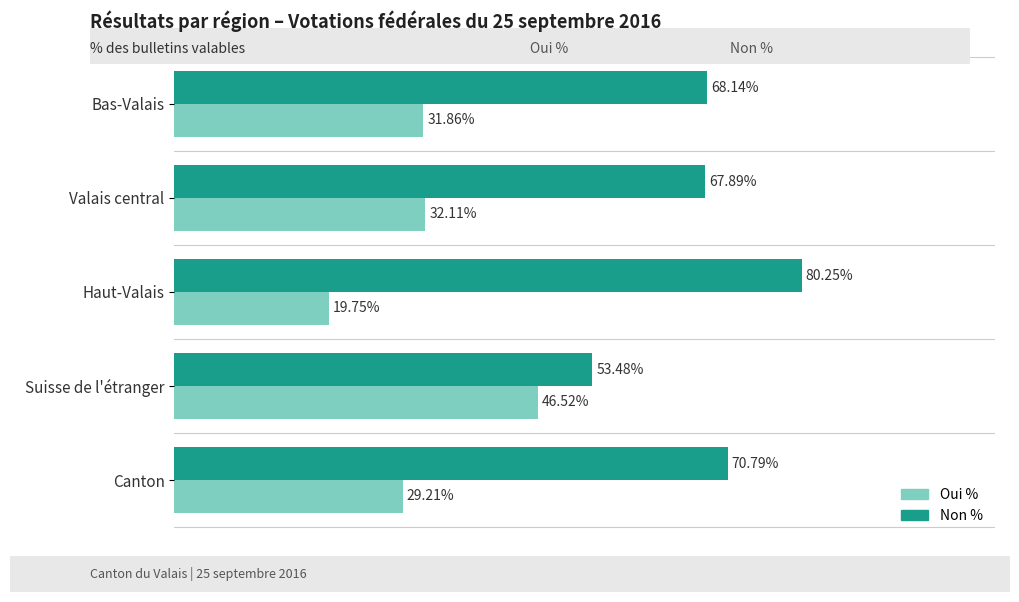

Where is Oui % nearest to the value 33?

Valais central